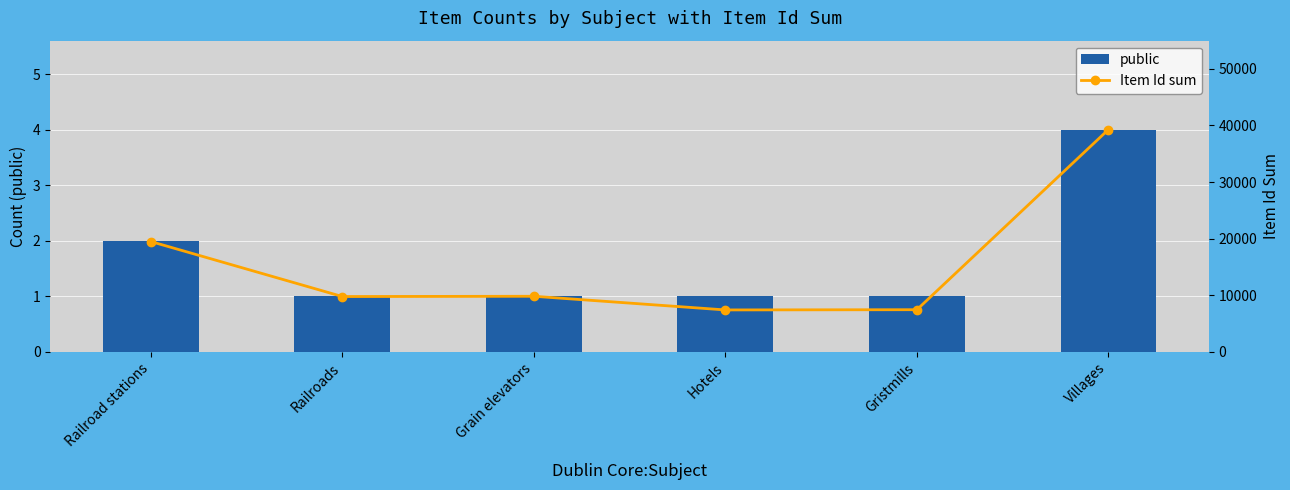

What is the difference between the maximum and minimum values in the public series?

3